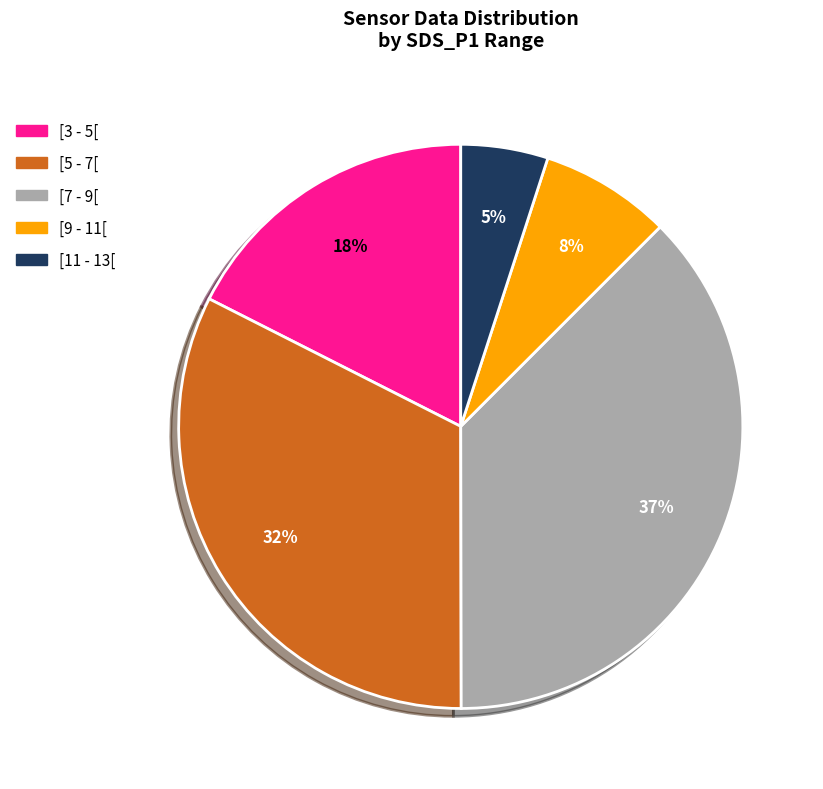

To the nearest percent, what is the average slice percentage?

20%